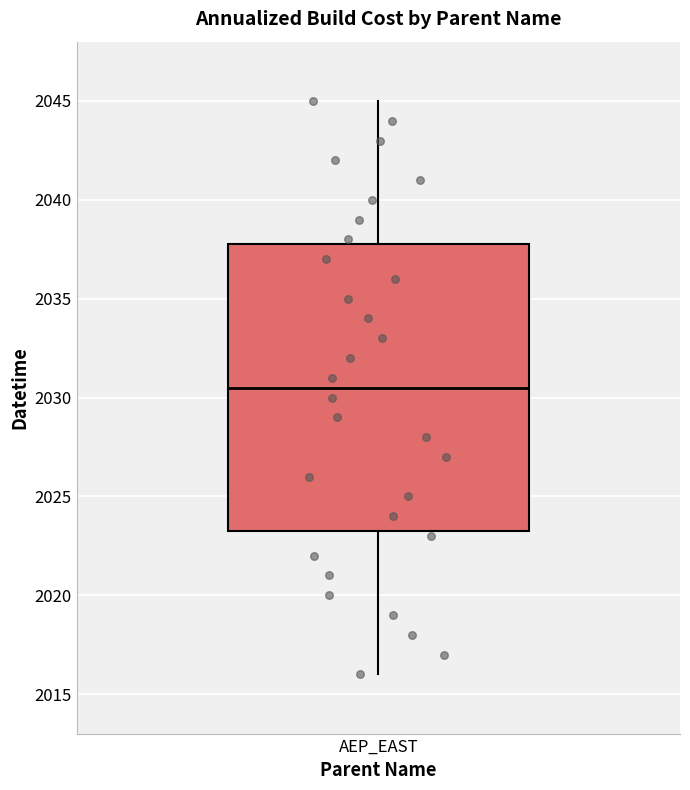

Transcribe this box plot: give where the median line is, the range the box spans, and where the two whiskers end, as read against the y-axis. The values are not printed on the chart, so give them approximately, as read against the axis.

median 2030.5, box 2023.5 to 2038.0, whiskers 2016.0 to 2045.0